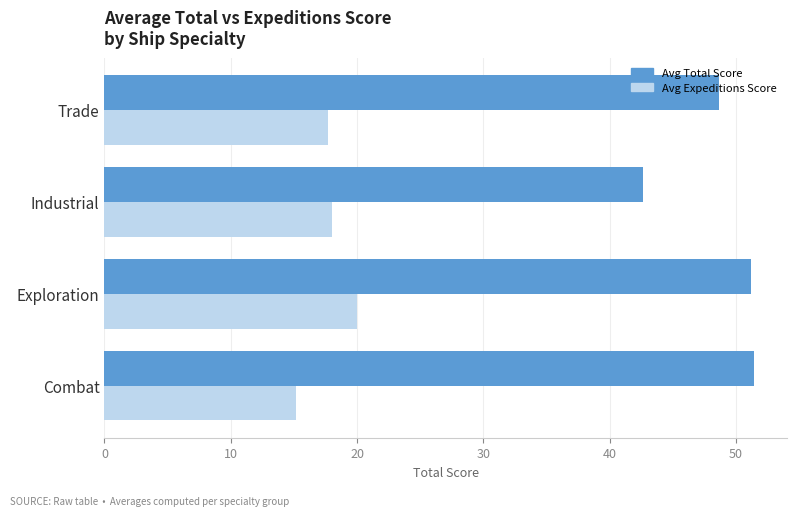

What is the average value of the Avg Total Score series?

48.5